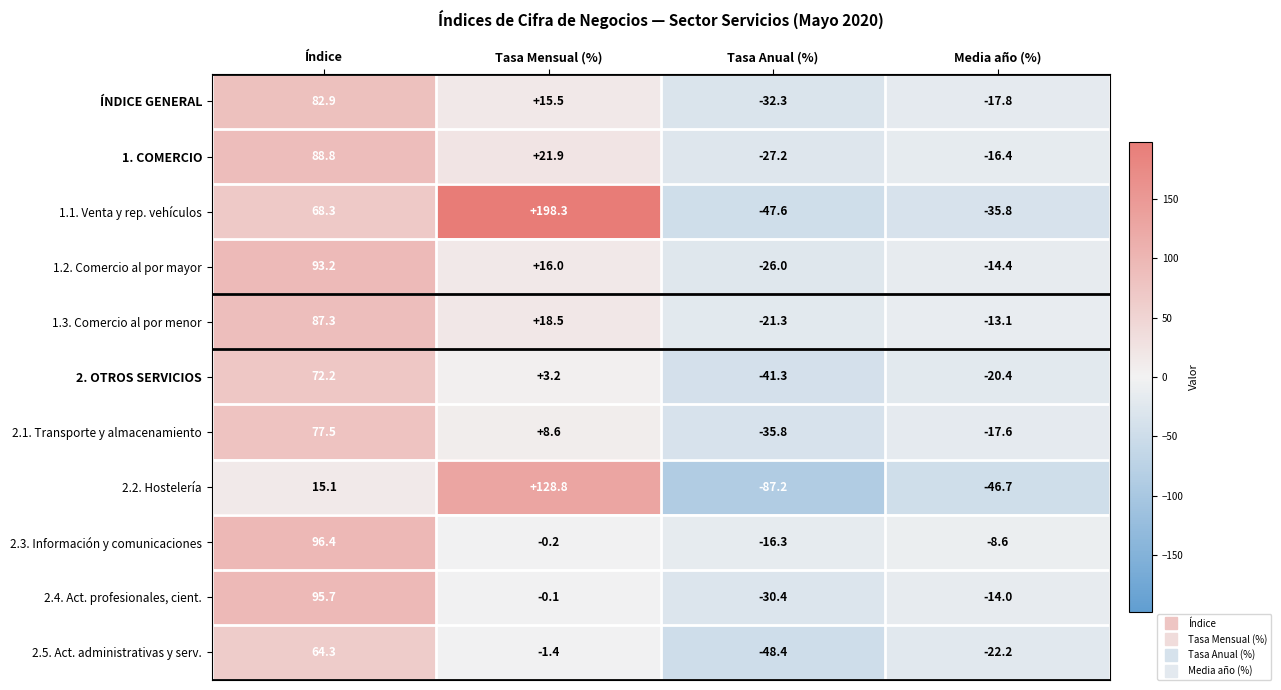

Which series has the largest total across all categories?

1.1. Venta y rep. vehículos